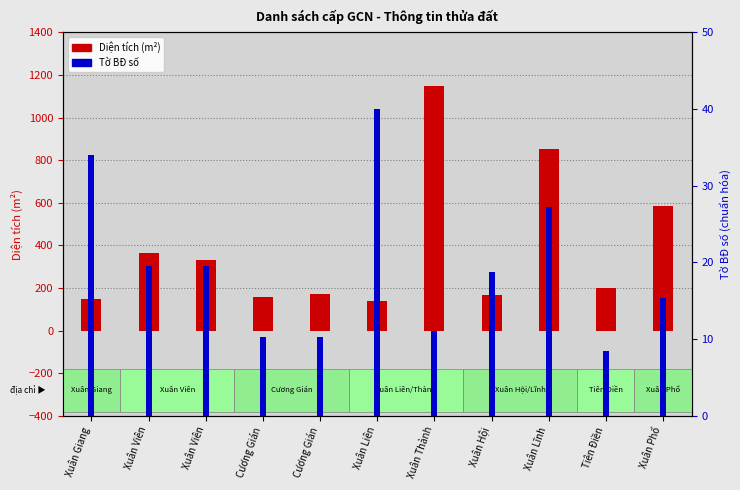

Is it true that Diện tích (m2) equals 667.5 at Xuân Thành?

False